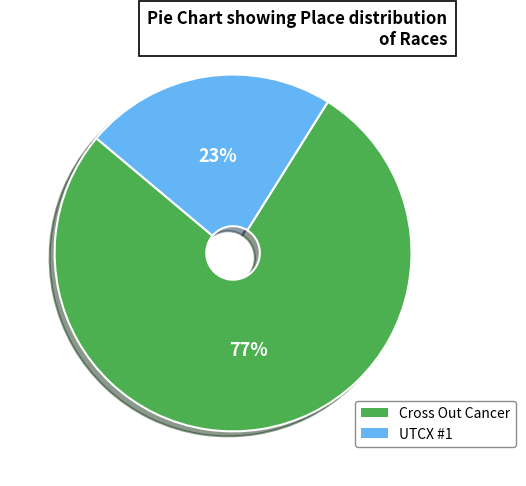

The UTCX #1 slice represents 23% of the pie. True or false?

True